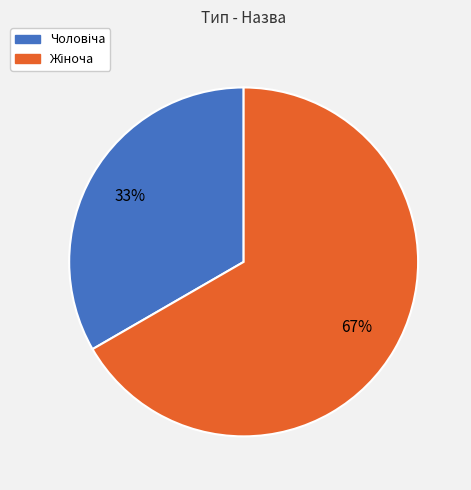

Is there any slice that represents more than half of the pie?

Yes